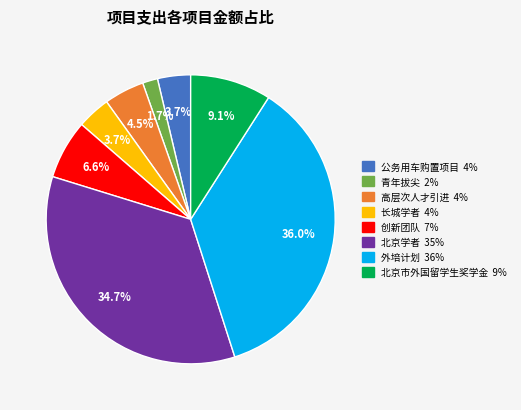

Is there a majority slice in this chart?

No